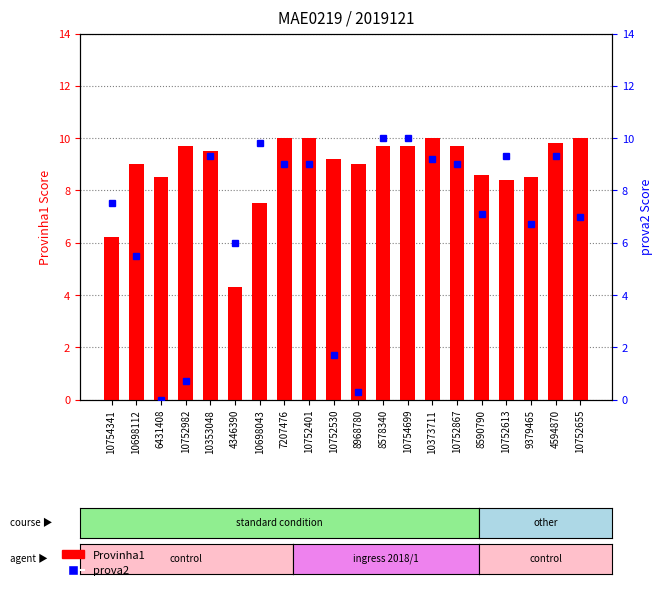

Is the value of prova2 at 10752655 greater than the value of Provinha1 at 10754699?

No